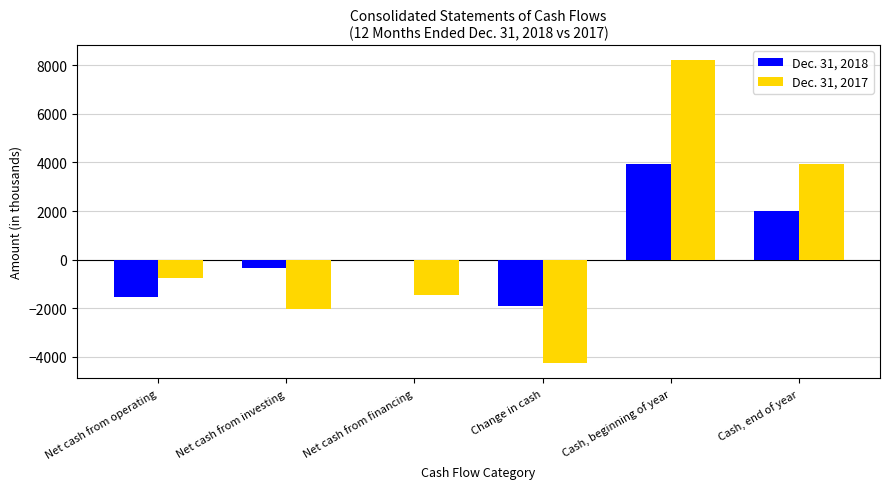

Is it true that Dec. 31, 2018 equals 3939 at Cash, beginning of year?

True